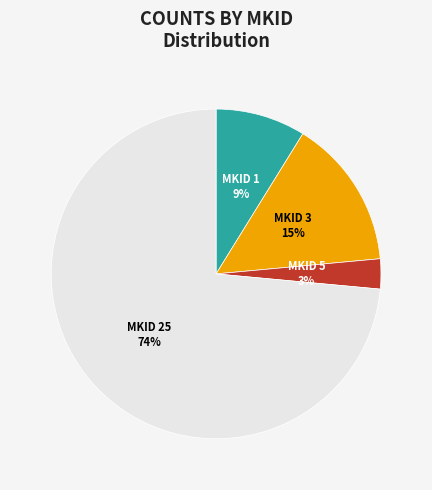

To the nearest percent, what percentage of the pie is MKID 1?

9%